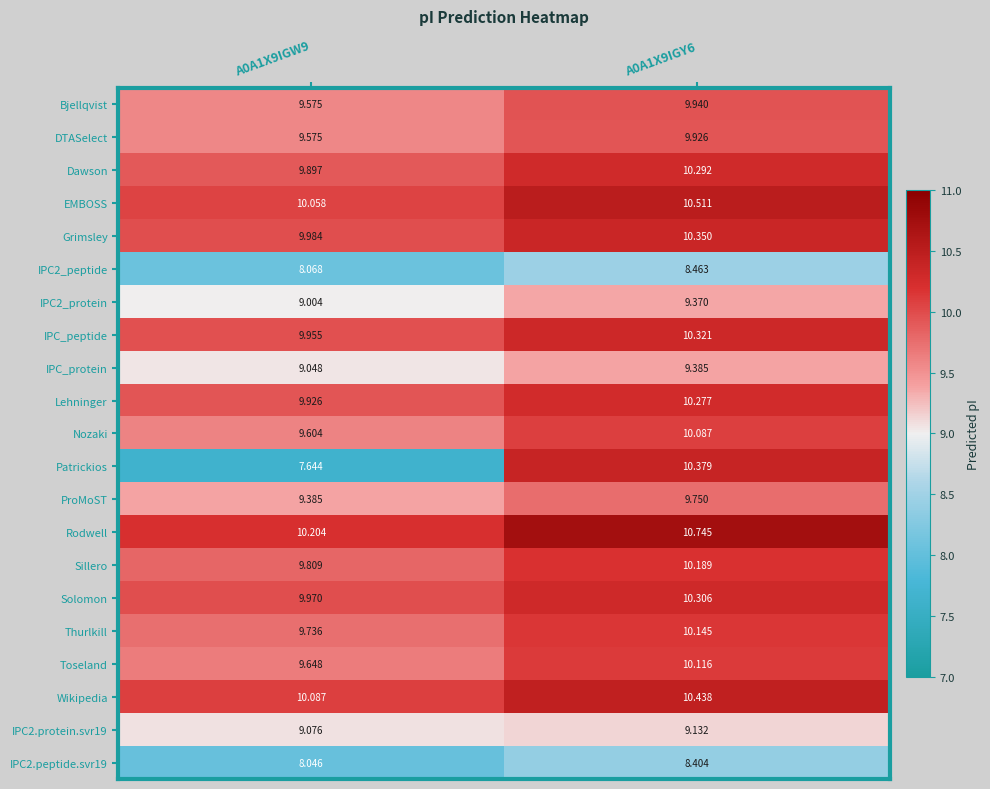

Which series has the largest total across all categories?

Rodwell